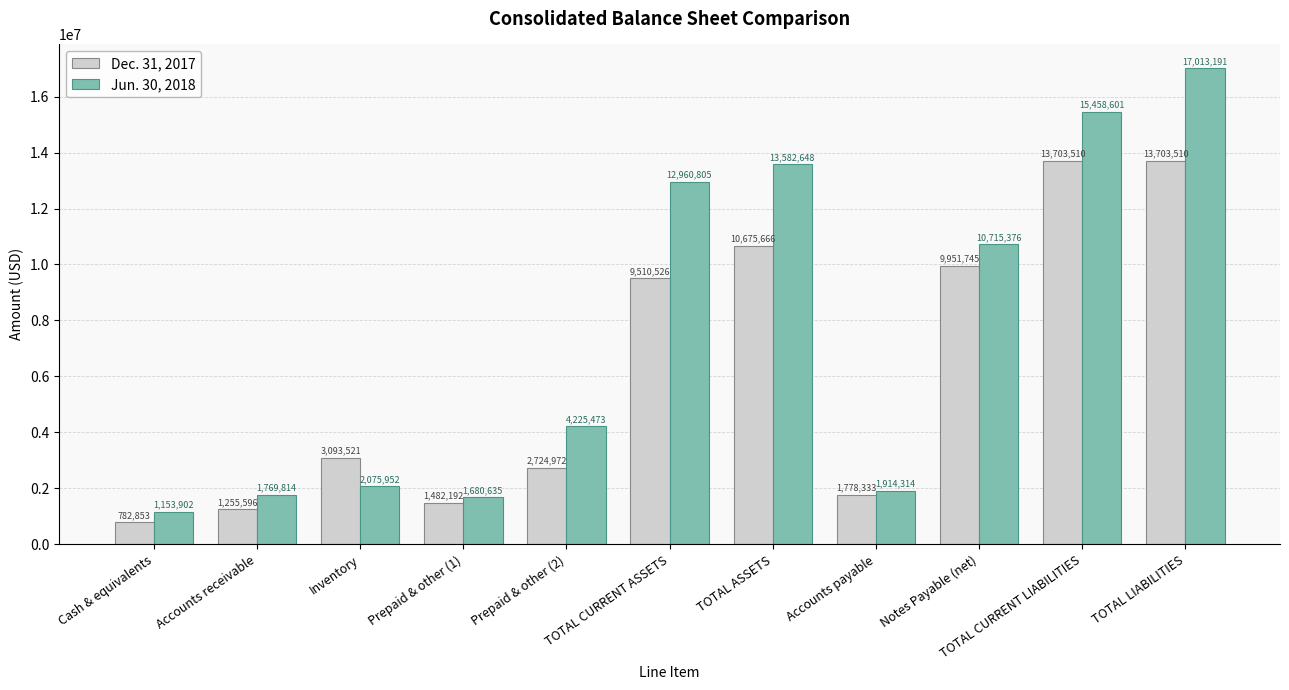

What is the greatest value displayed?

17013191